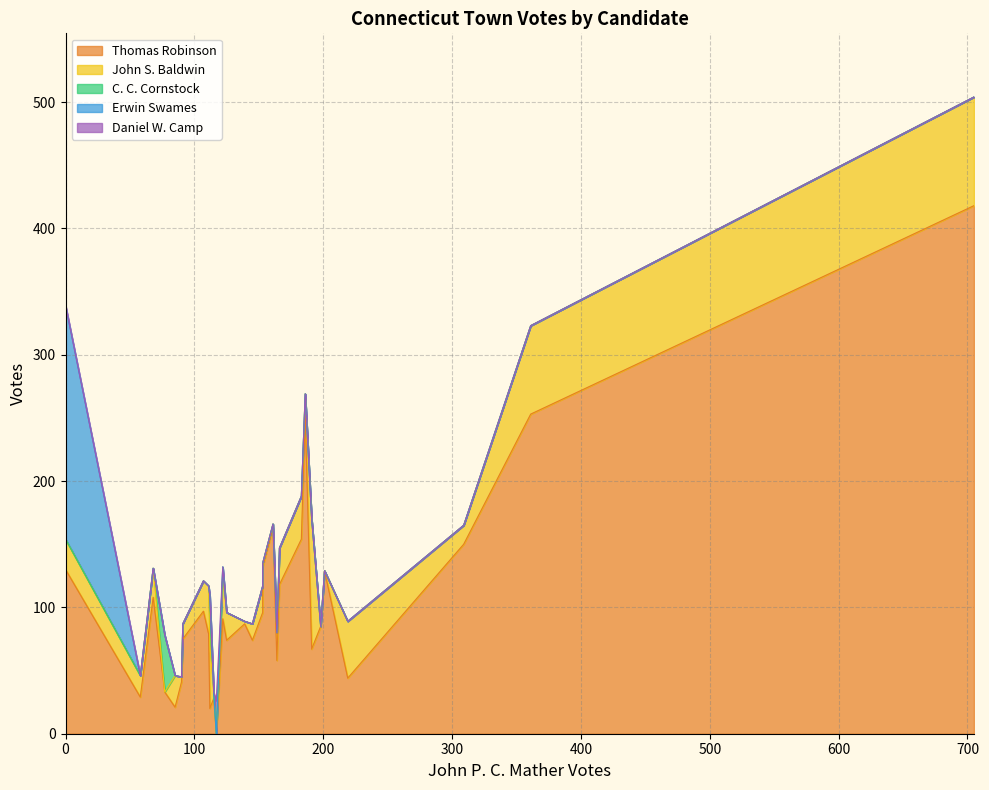

How many positive values does the C. C. Cornstock series have?

3